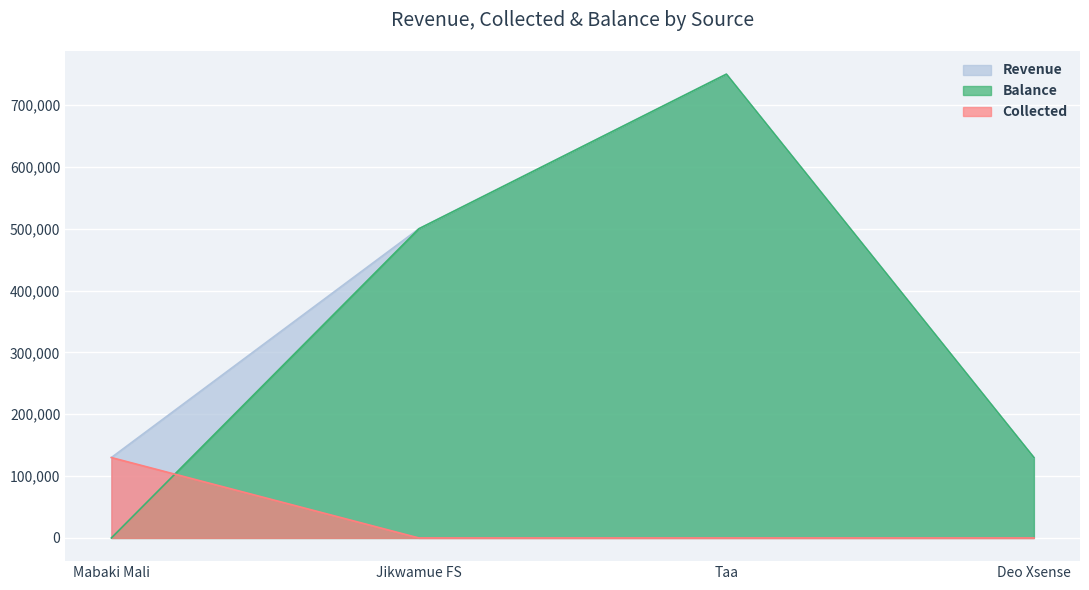

Rank the series by their maximum value, from lowest to highest.

Collected, Balance, Revenue